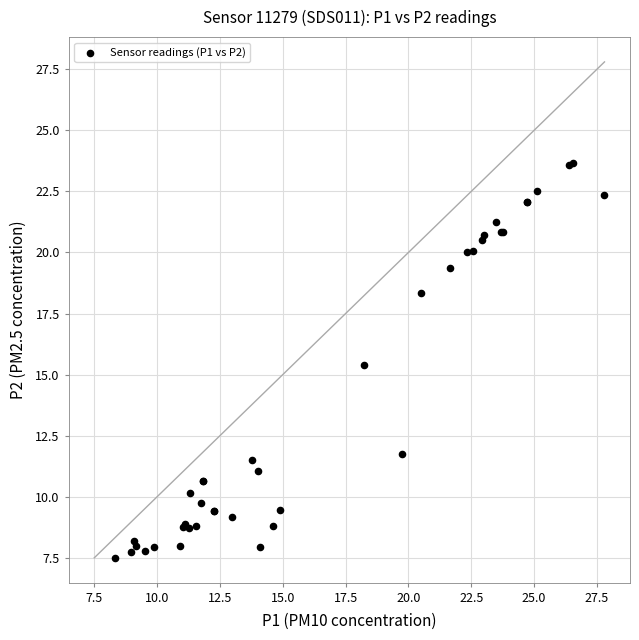

What Y value in the scatter plot is closest to 15?

15.4